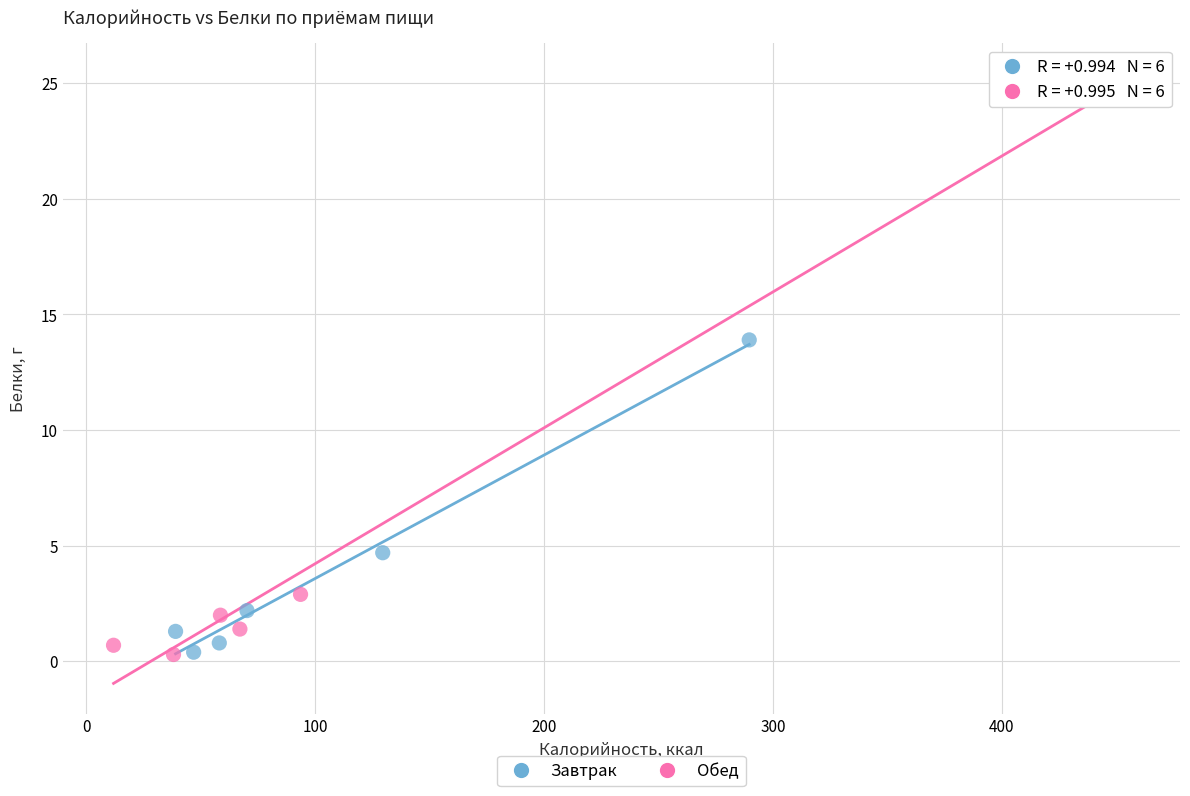

Which series reaches the maximum Y coordinate?

Обед